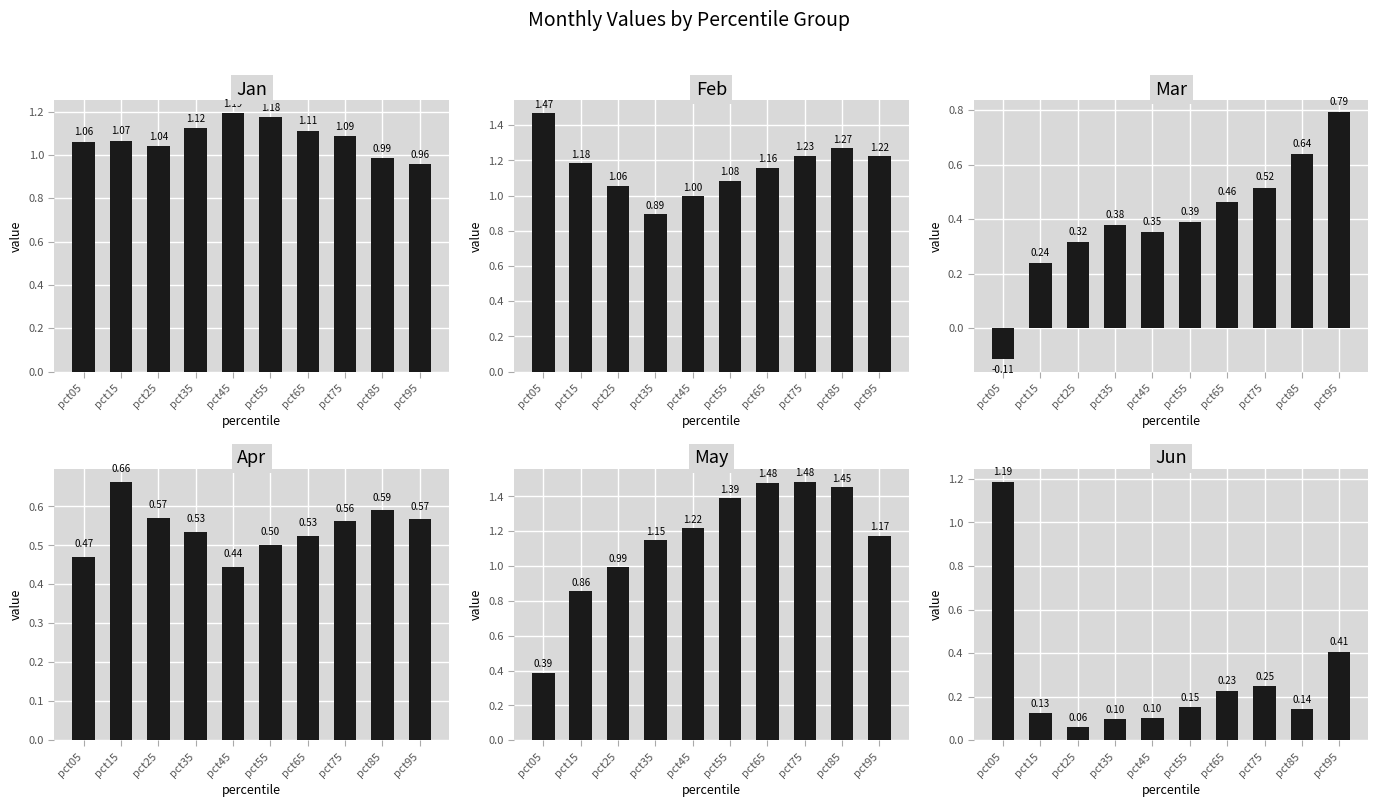

What is the difference between the second highest and second lowest values in the Feb series?

0.3